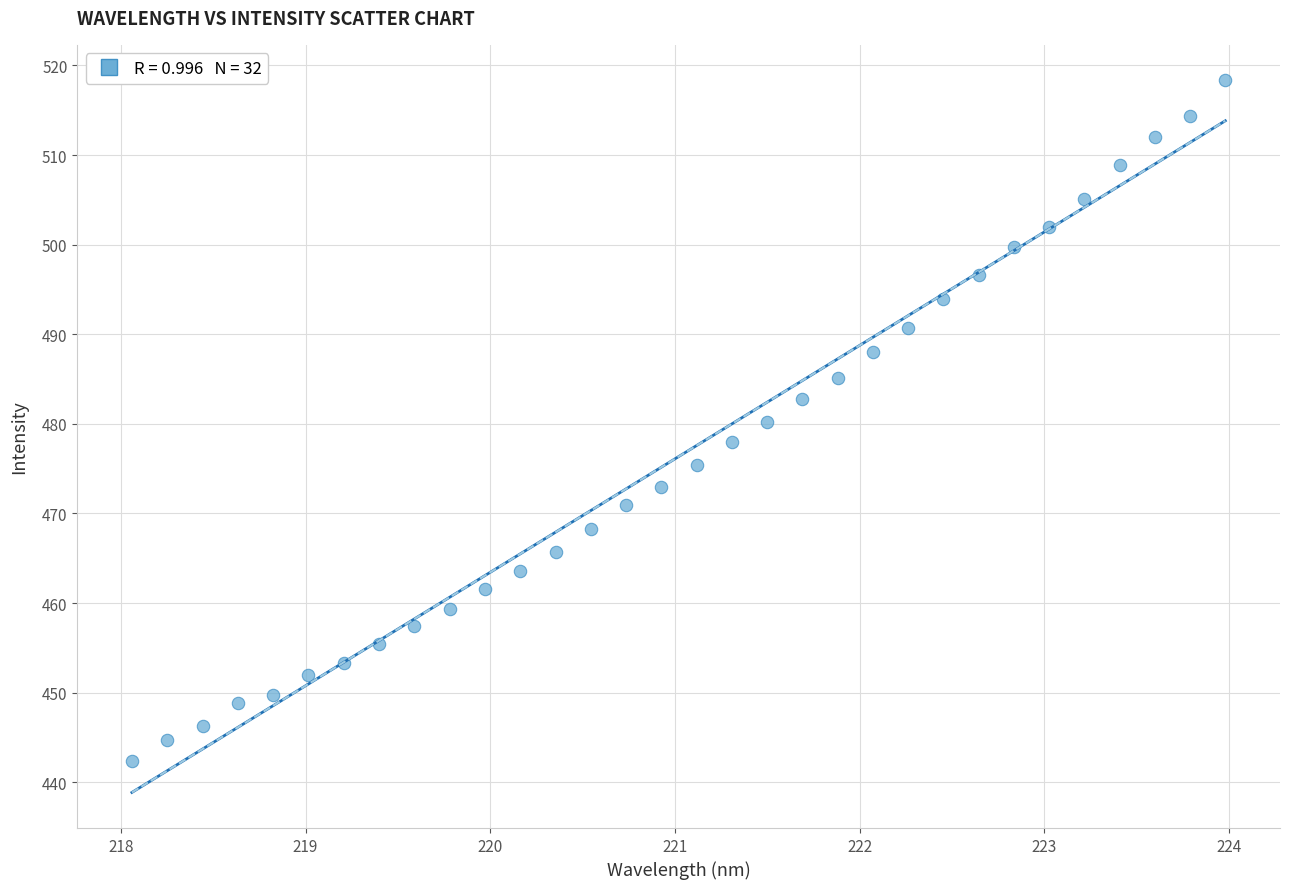

What is the range of X values (max minus min)?

5.9